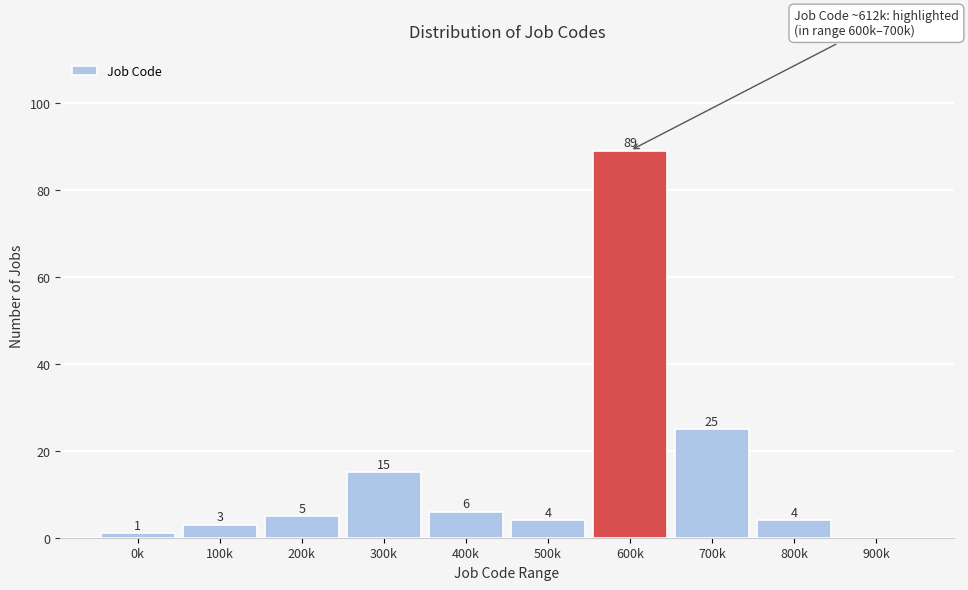

Reading left to right, what are all the values shown in this chart?

0k=1	100k=3	200k=5	300k=15	400k=6	500k=4	600k=89	700k=25	800k=4	900k=0